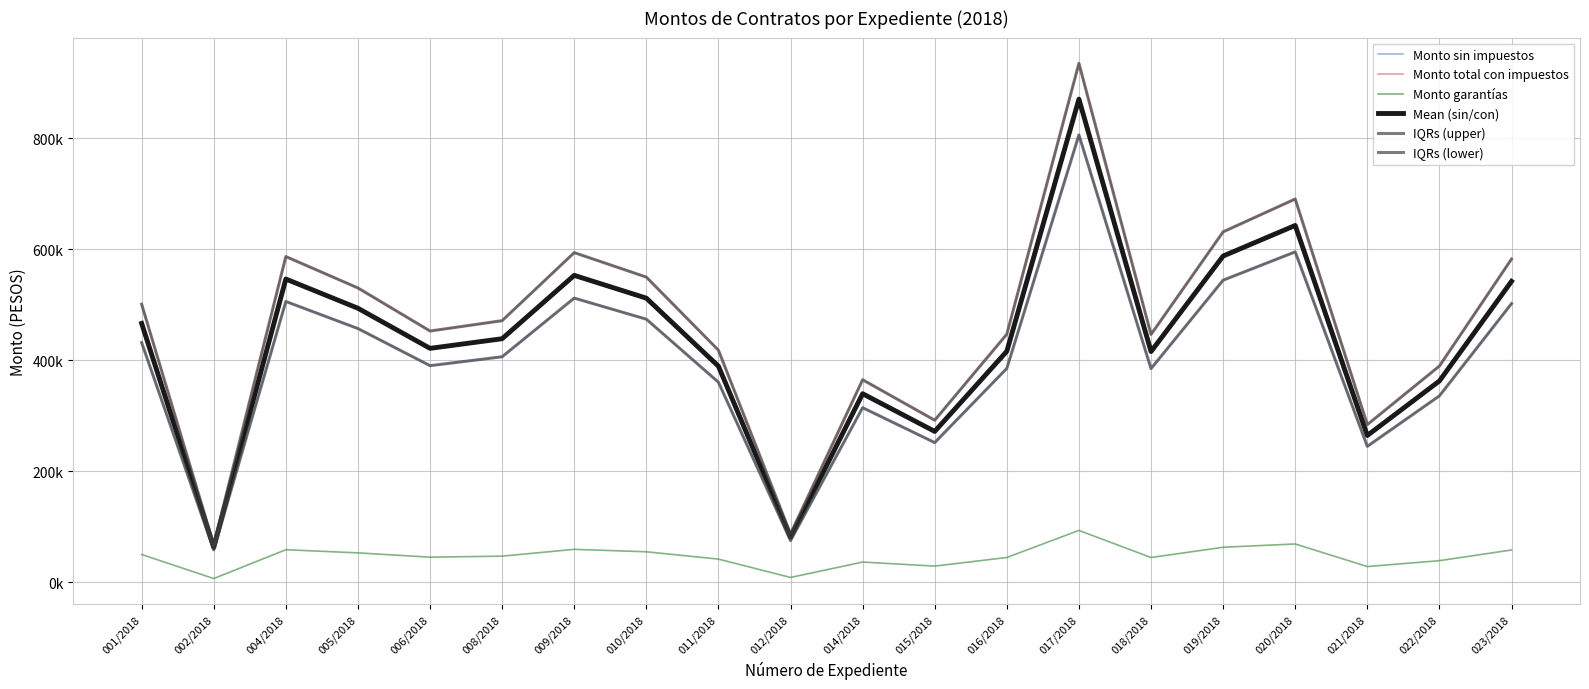

Where is the first local minimum for Mean (sin/con)?

002/2018